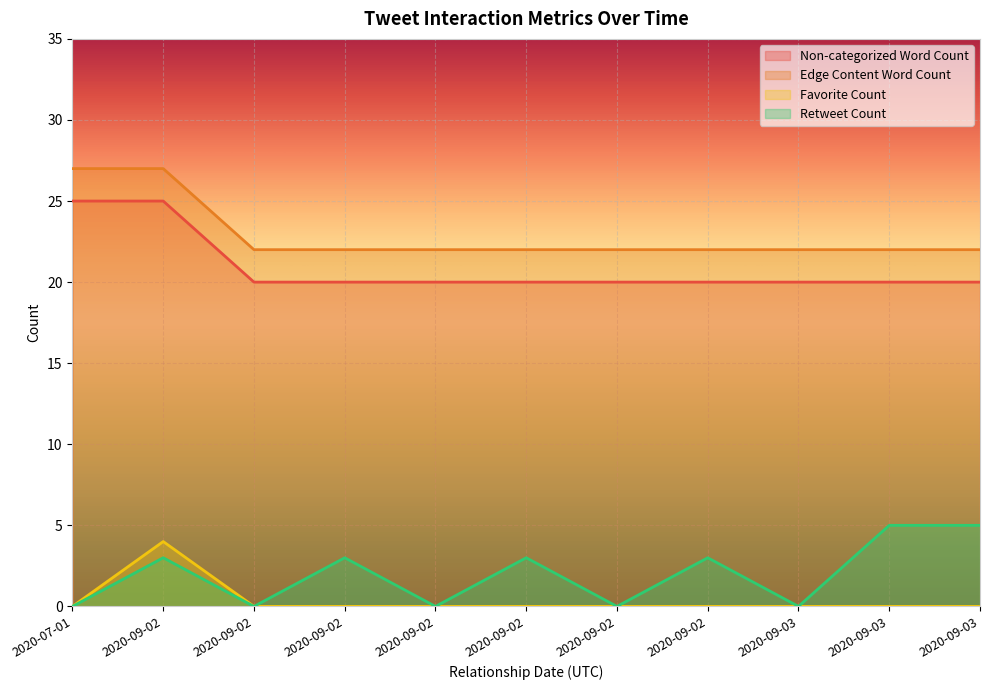

In Favorite Count, how many points are higher than both neighbors (excluding endpoints)?

1